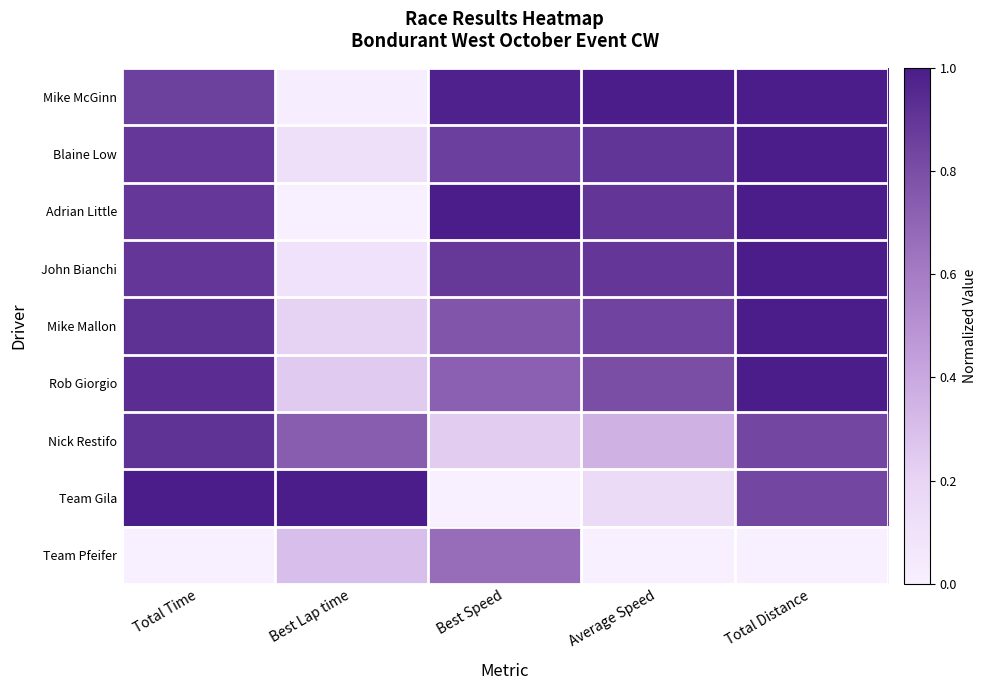

Which series has the largest range (max minus min)?

Adrian Little